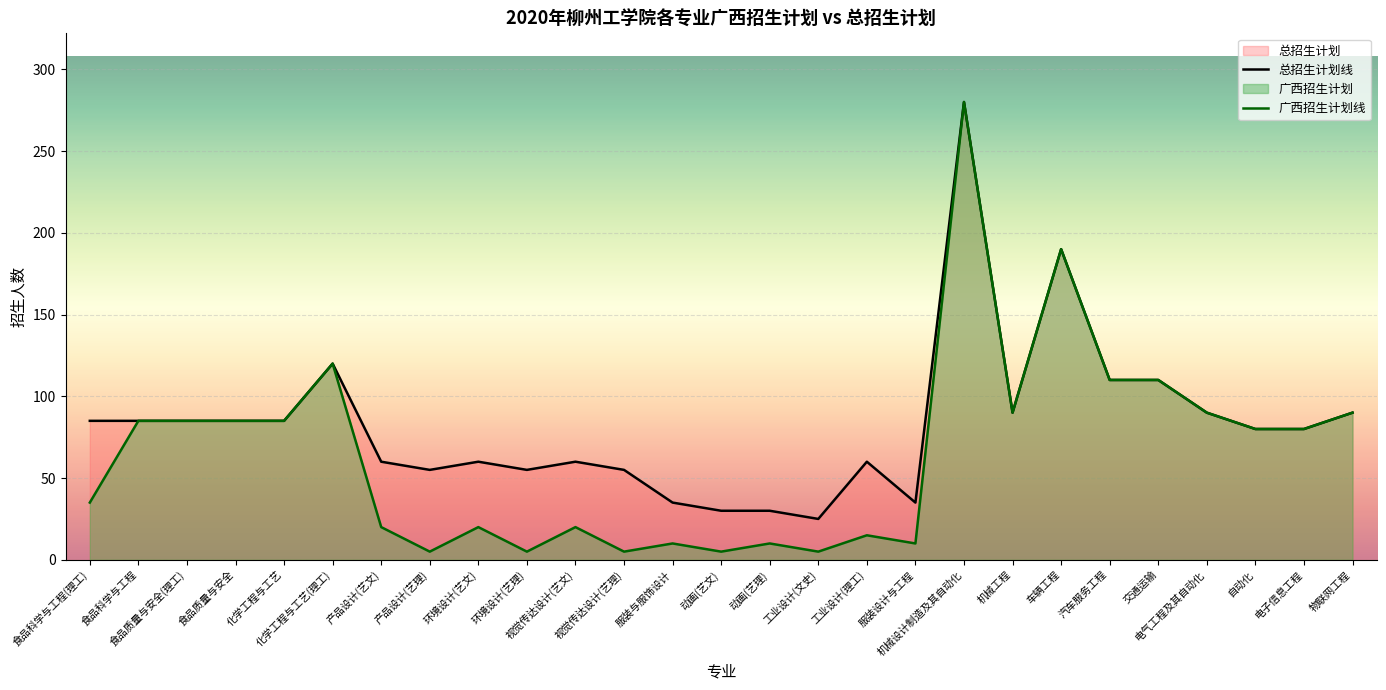

How many data points in 总招生计划线 are above 80?

13